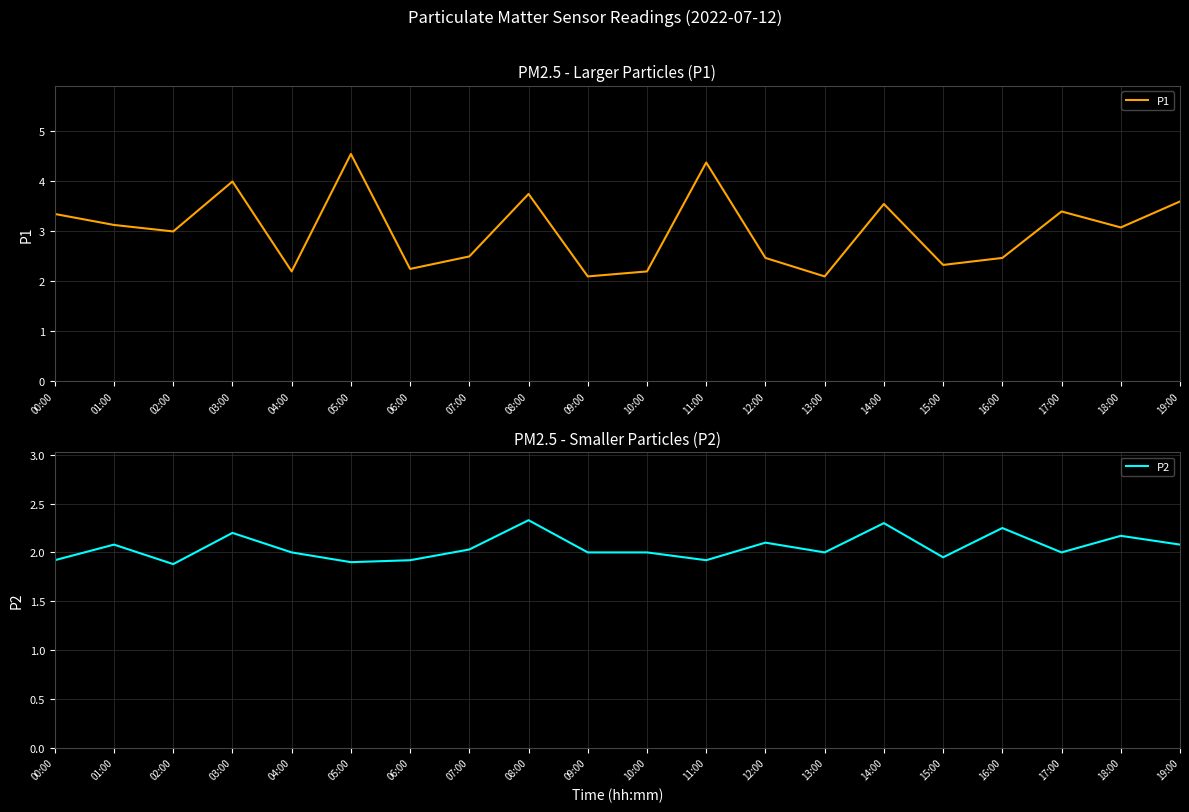

What is the highest value of the P2 series?

2.3